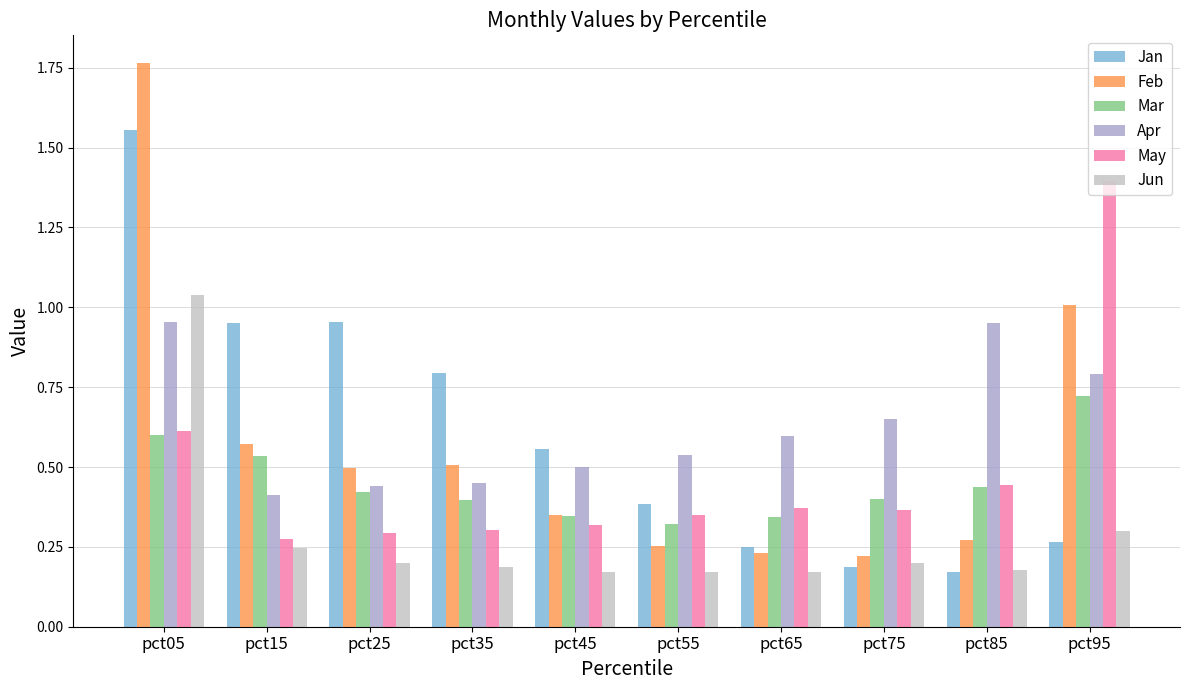

How many groups of bars are there?

10